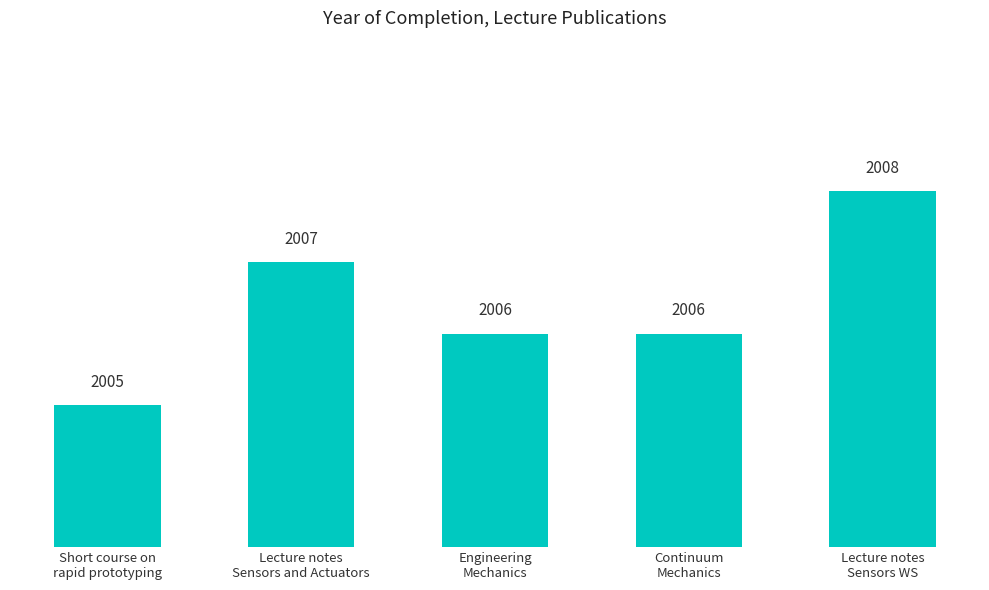

What is the ratio of the value at Lecture notes
Sensors WS to the value at Lecture notes
Sensors and Actuators?

1.0